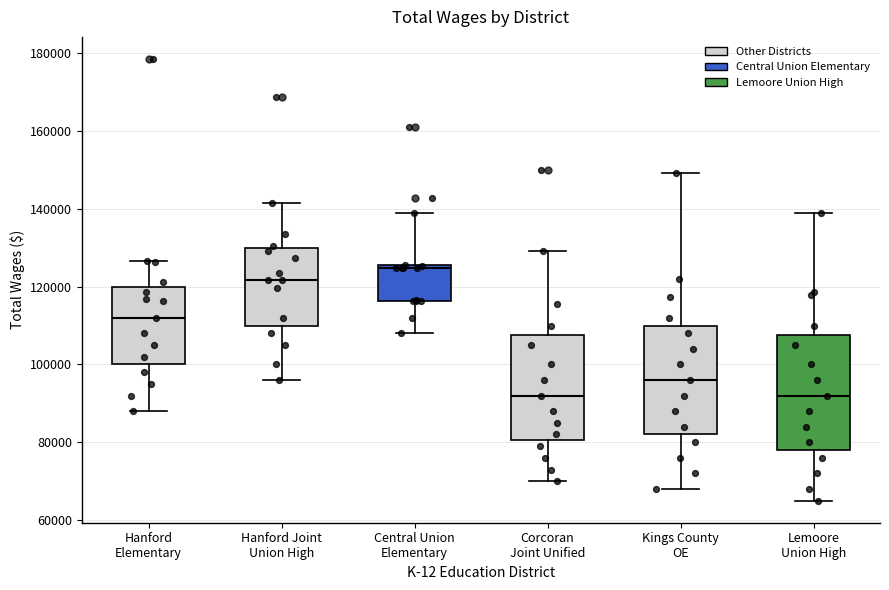

Reading left to right, transcribe this box plot: for each box, give where its median line is, the range the box spans, and where its two whiskers end, as read against the y-axis. The values are not printed on the chart, so give them approximately, as read against the axis.

Hanford Elementary: median 112000, box 100000 to 120000, whiskers 88000 to 126000
Hanford Joint Union High: median 122000, box 110000 to 130000, whiskers 96000 to 142000
Central Union Elementary: median 124000, box 116000 to 126000, whiskers 108000 to 138000
Corcoran Joint Unified: median 92000, box 80000 to 108000, whiskers 70000 to 130000
Kings County OE: median 96000, box 82000 to 110000, whiskers 68000 to 150000
Lemoore Union High: median 92000, box 78000 to 108000, whiskers 66000 to 138000